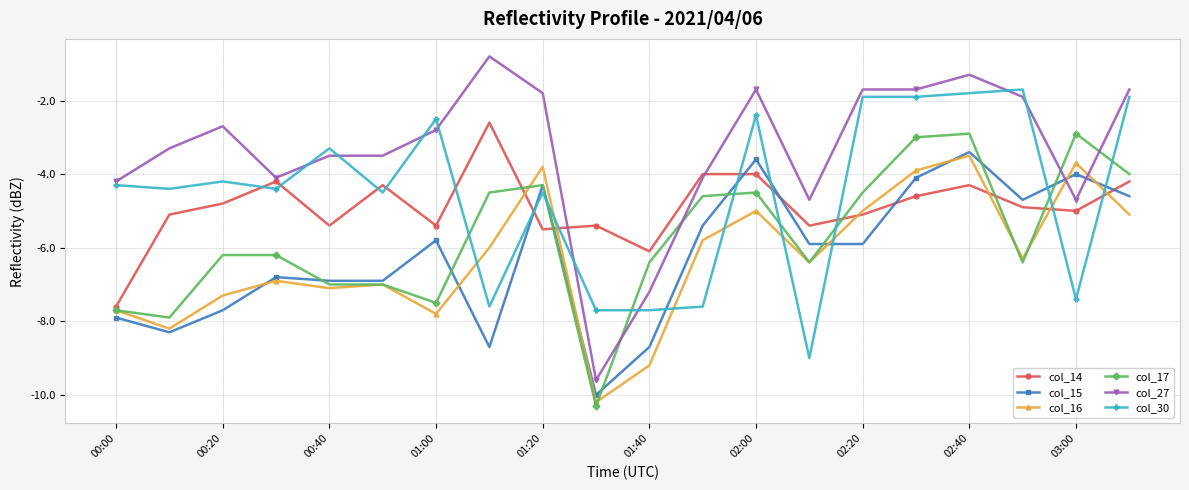

Count the number of data series in this chart.

6